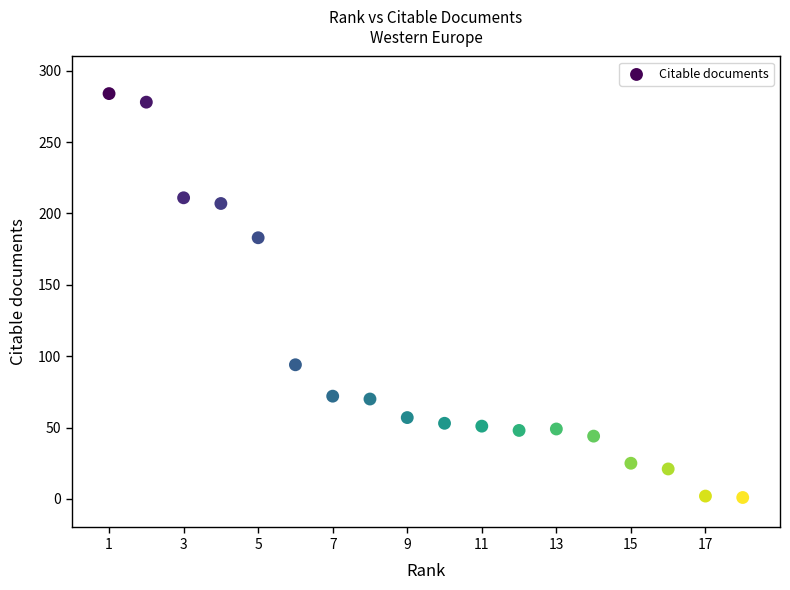

What Y value in the scatter plot is closest to 142?

183